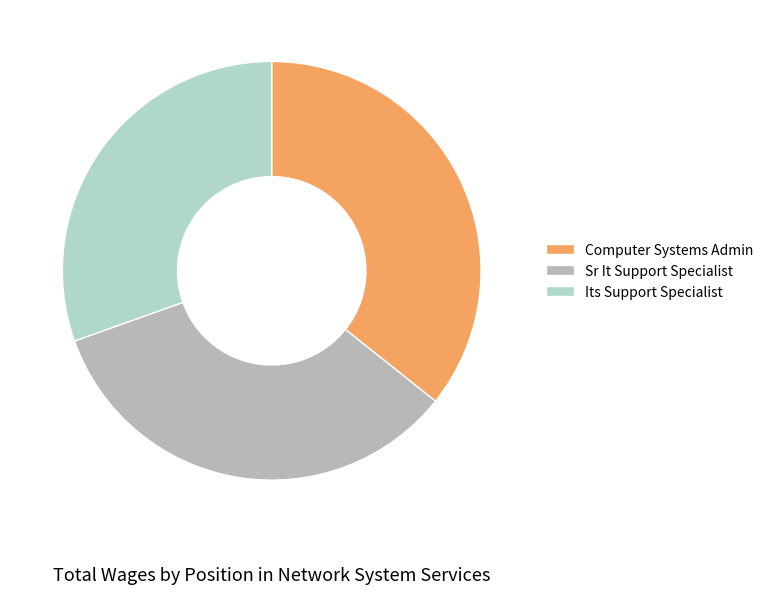

Is it true that Sr It Support Specialist is 34% of the pie?

True